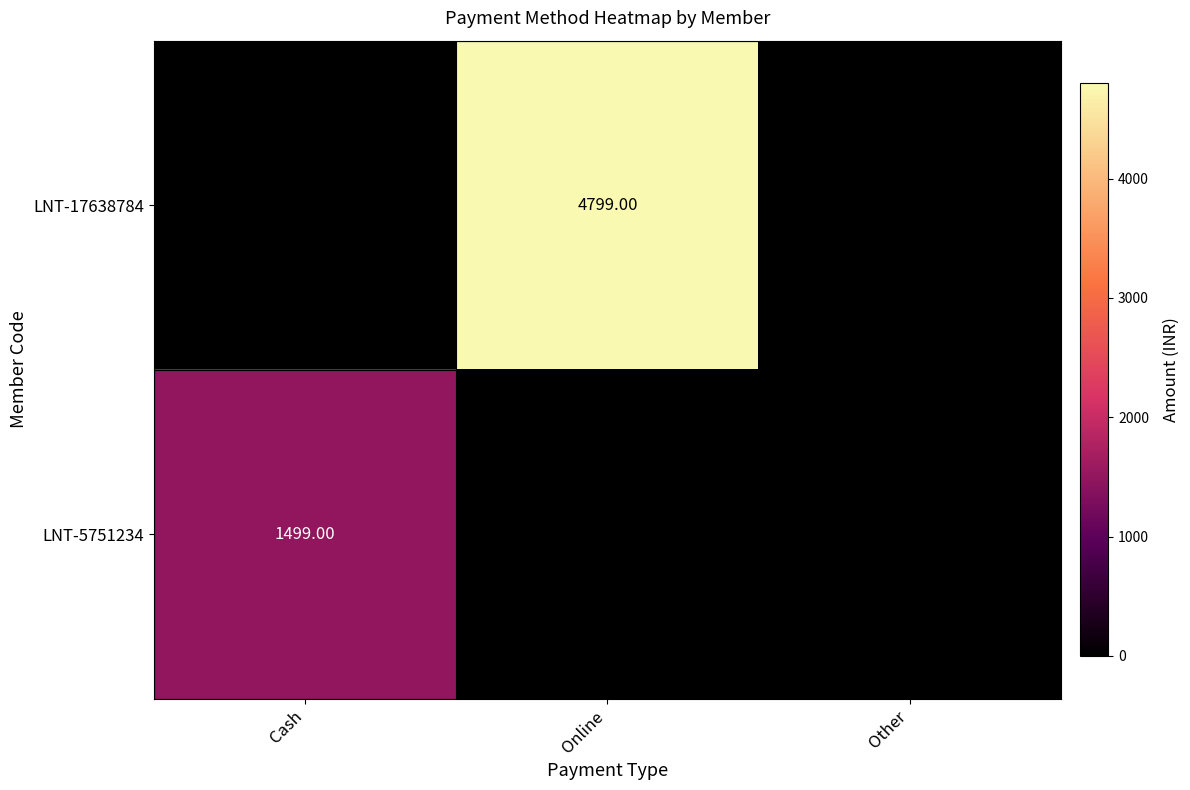

Which series has the widest spread of values?

LNT-17638784